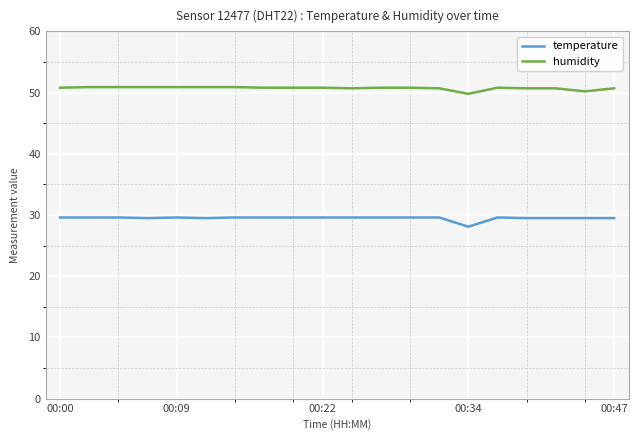

What is the minimum value shown in the chart?

28.1